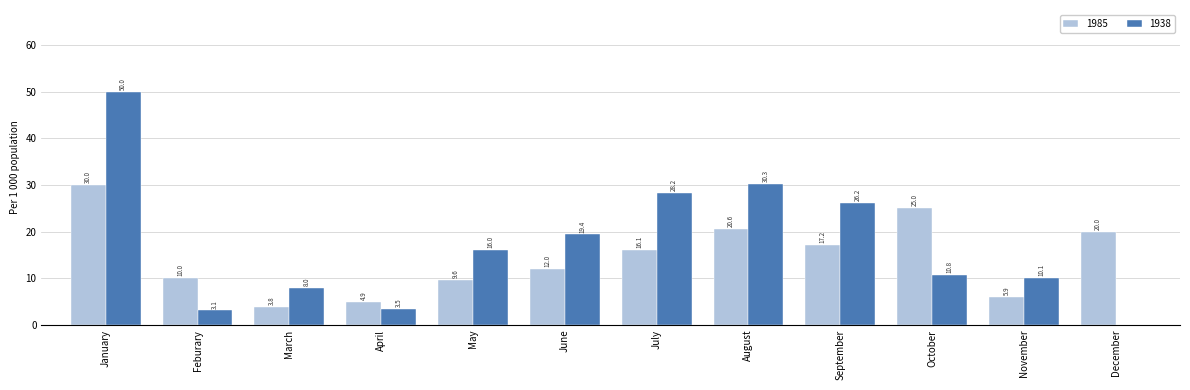

Count the number of categories in the chart.

12